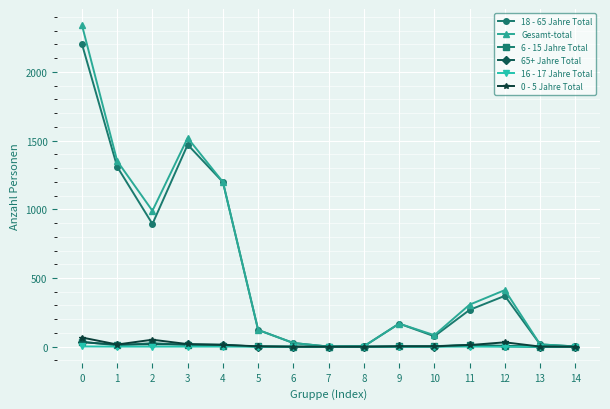

Is the value of 18 - 65 Jahre Total at 3 greater than the value of 16 - 17 Jahre Total at 6?

Yes